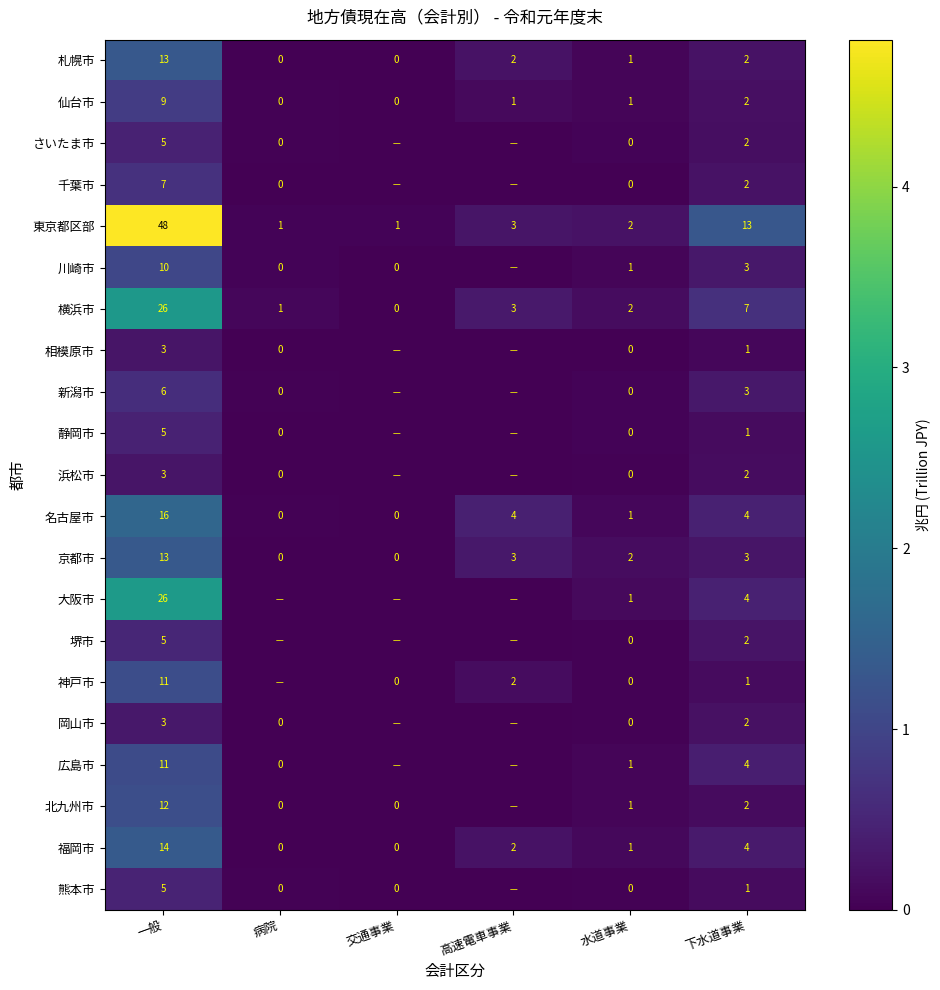

Which category has the highest value in the 福岡市 series?

一般